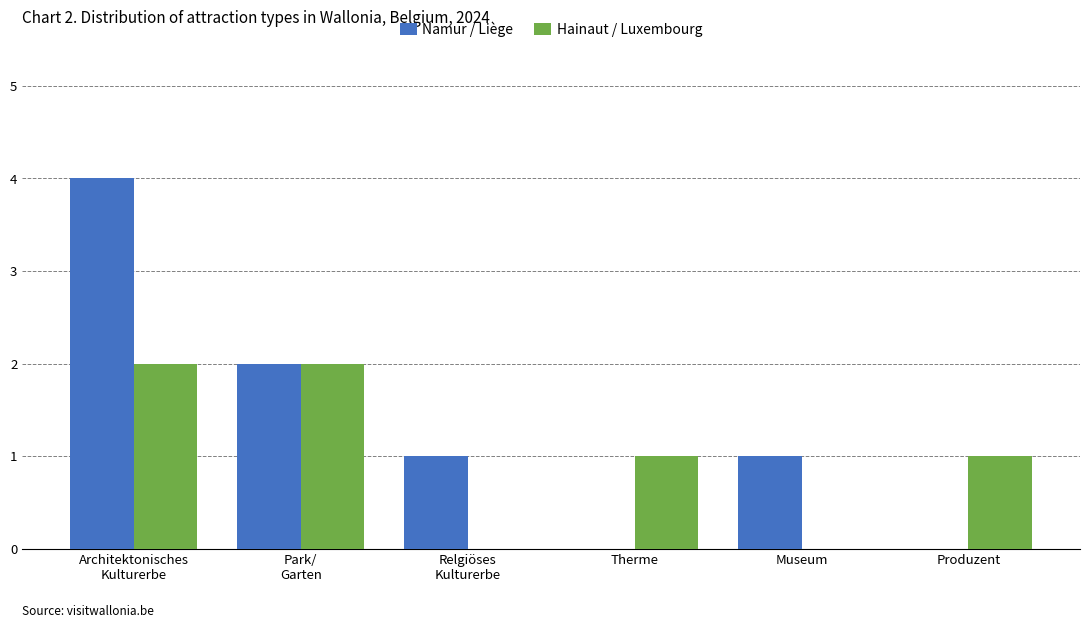

What is the sum of all Namur / Liège values?

8